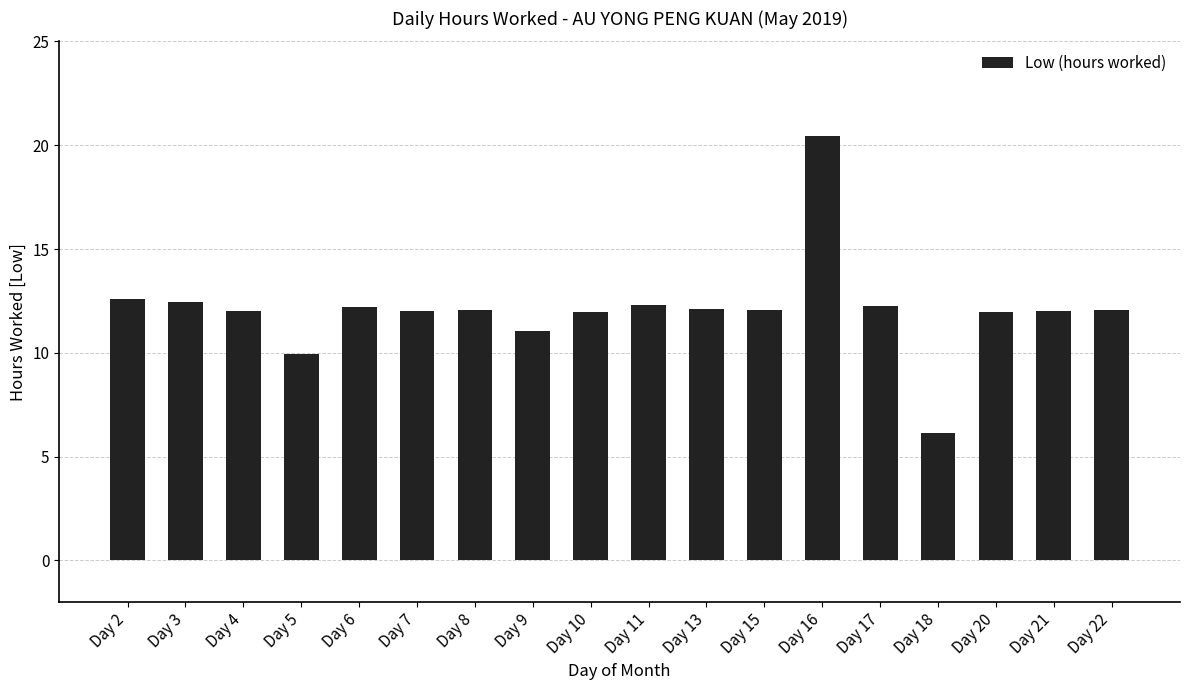

What is the approximate value at Day 3?

12.5